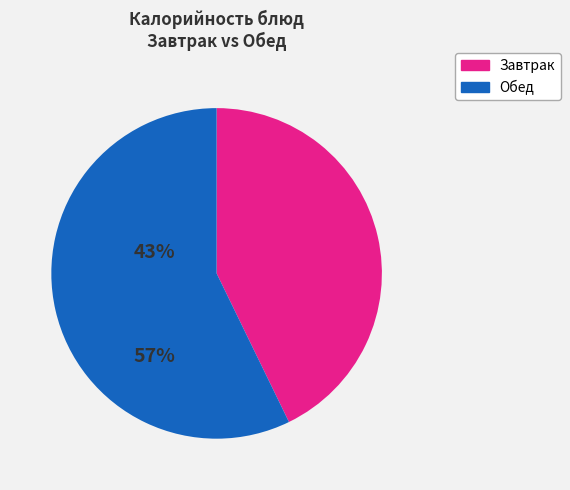

Does any single category account for the majority?

Yes